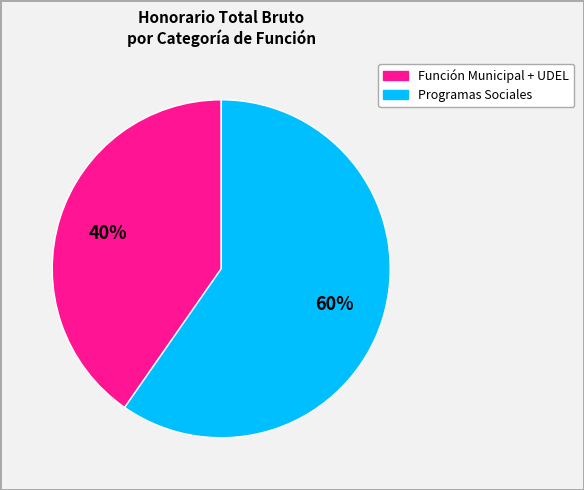

To the nearest percent, what is the average slice percentage?

50%